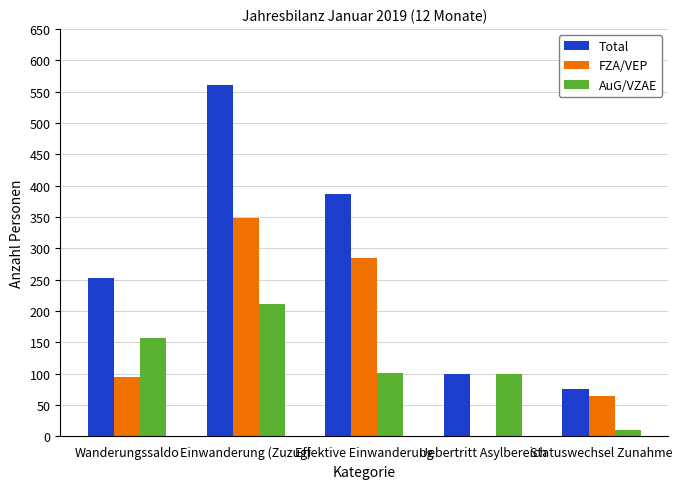

What is the sum of all AuG/VZAE values?

581